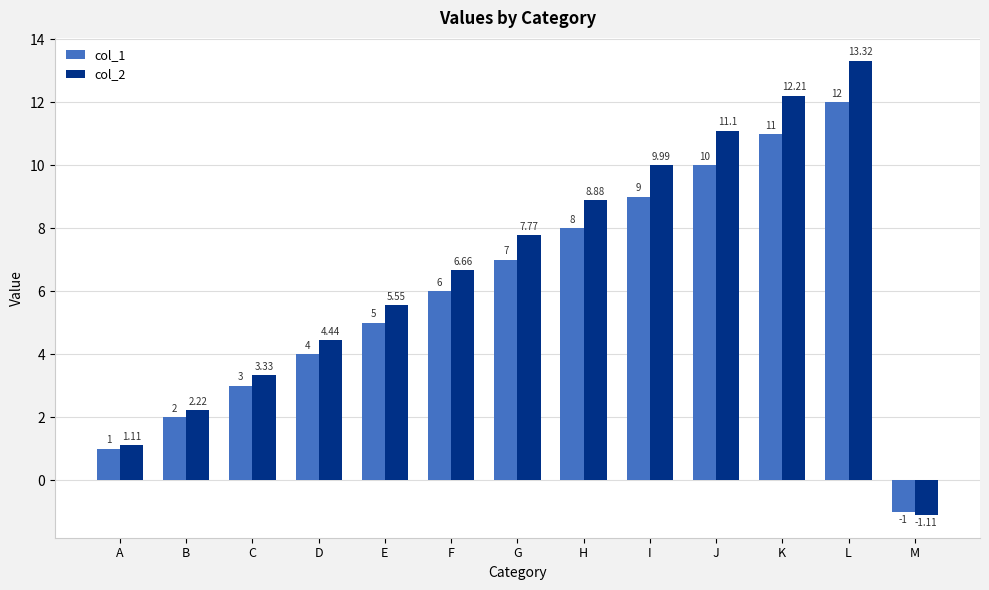

How many data points does each series have?

13